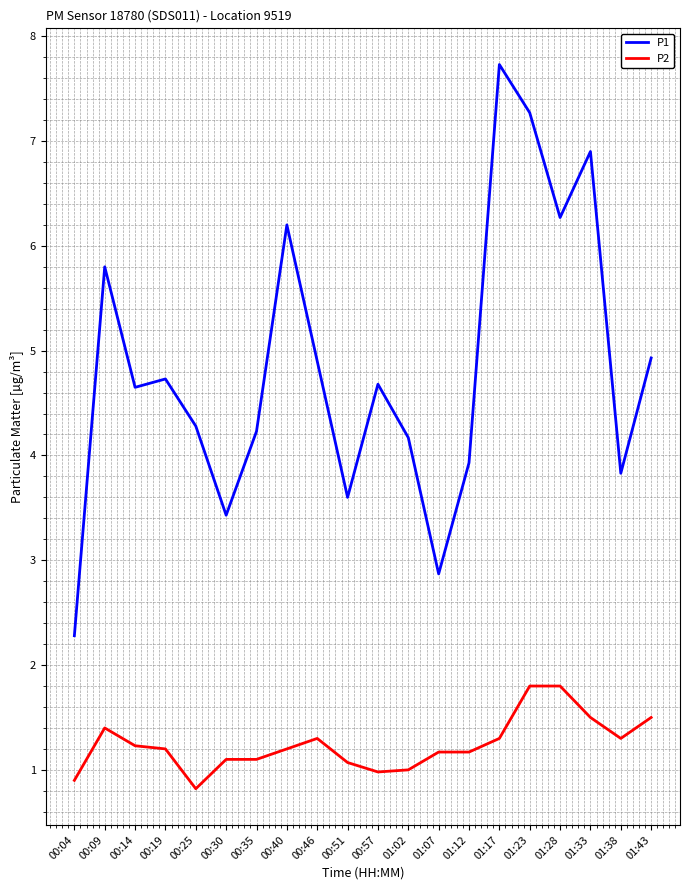

Rank the series at 00:14 from highest to lowest value.

P1, P2